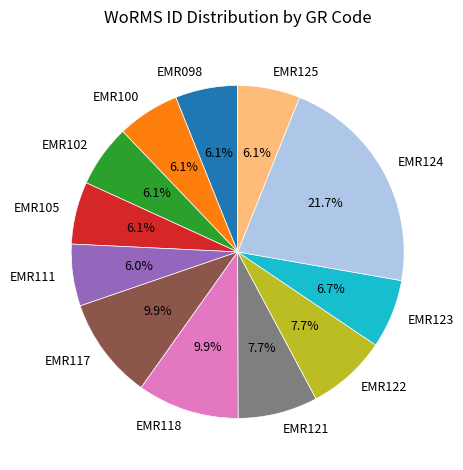

To the nearest percent, what is the combined percentage of EMR102 and EMR125?

12%